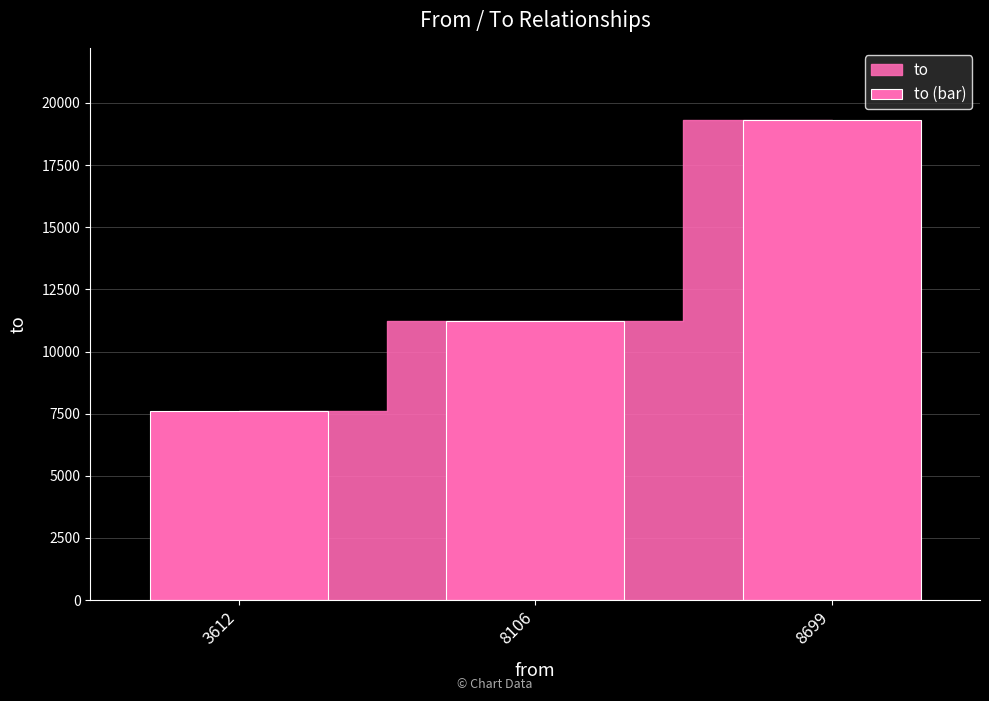

Reading left to right, list all the values displayed in this chart.

7603	11215	19321